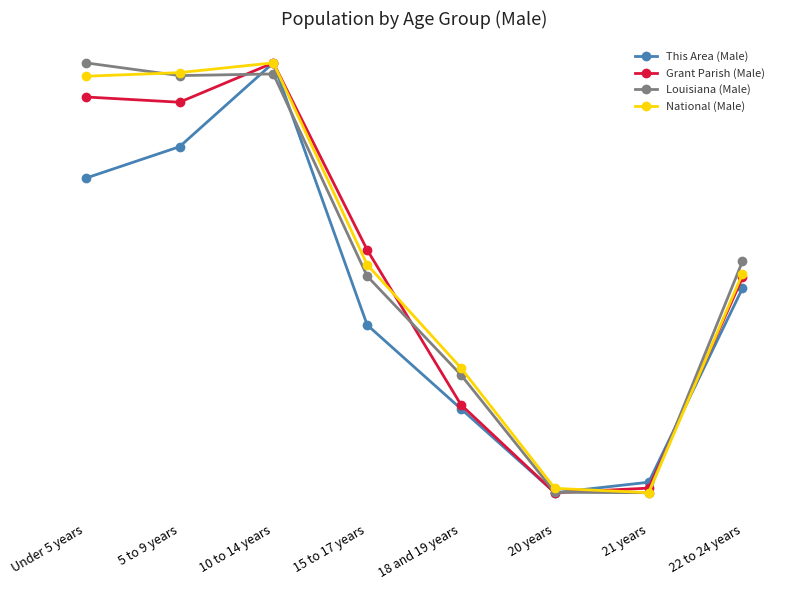

List the series in order of their peak value, lowest first.

This Area (Male), Grant Parish (Male), Louisiana (Male), National (Male)